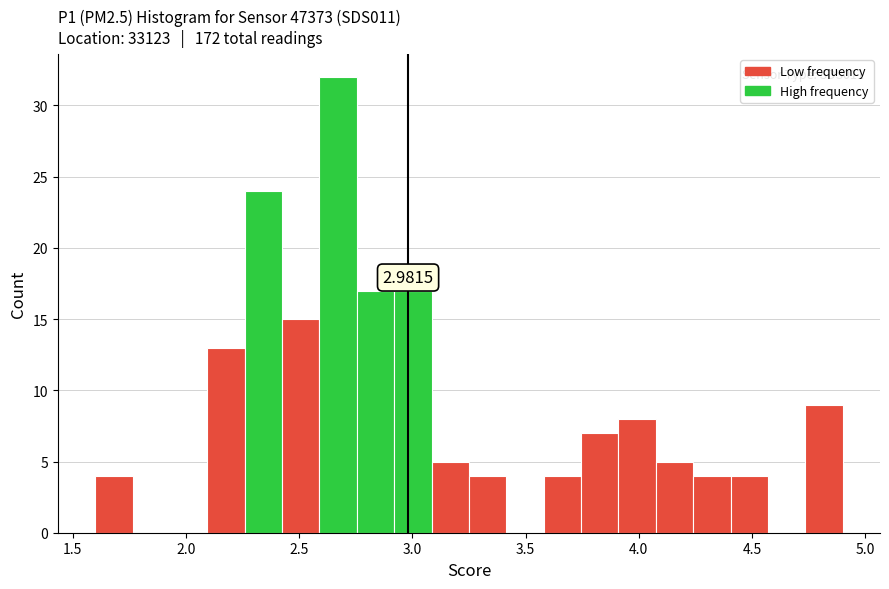

Around what value on the x-axis is the tallest bar? Give the approximate position of its centre, as read against the axis.

2.65